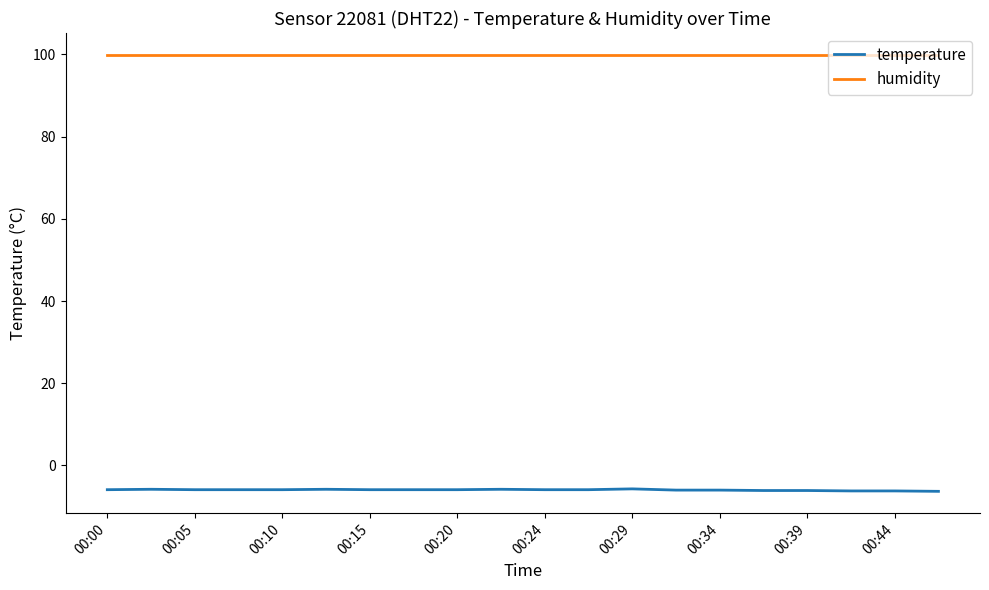

True or false: temperature and humidity intersect in this chart.

False